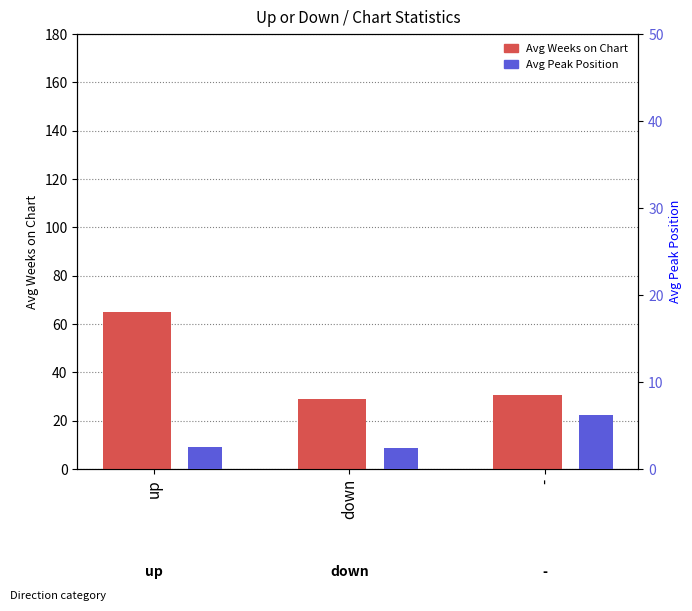

At which label is Avg Weeks on Chart closest to 47?

-